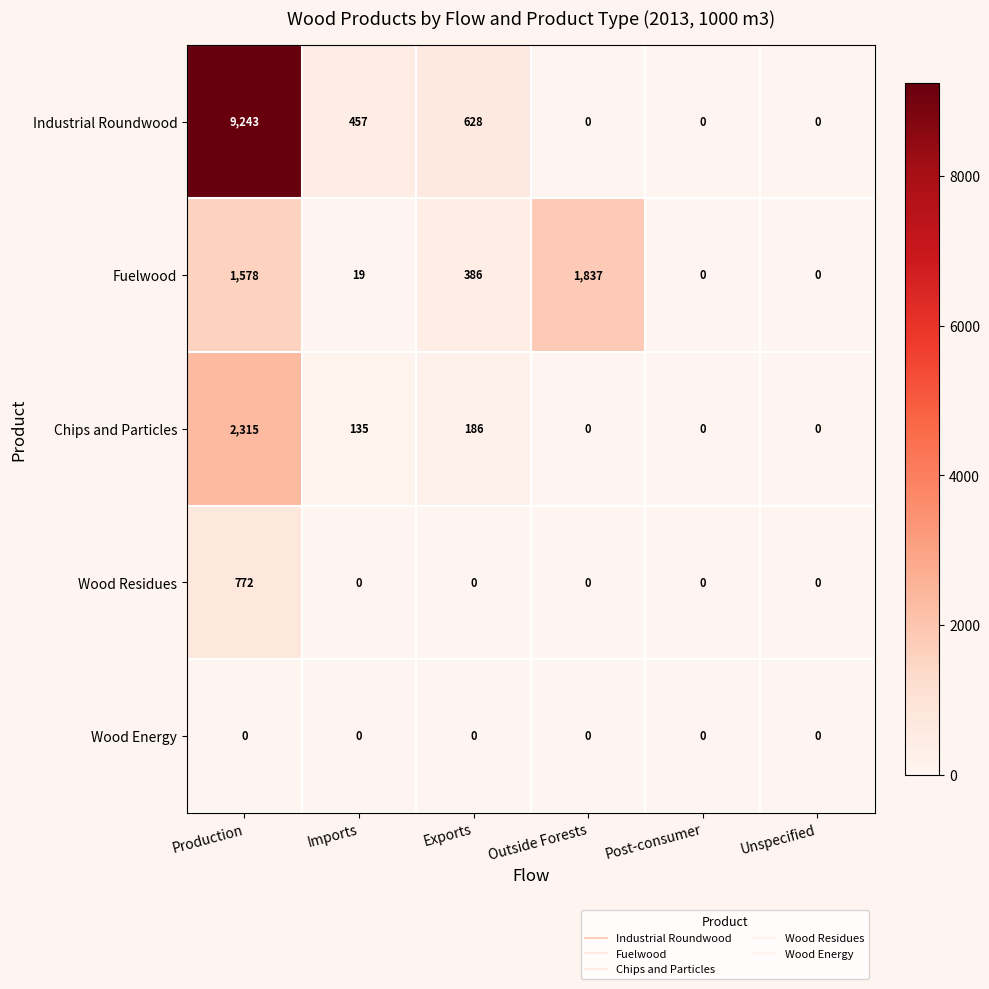

How many categories are shown in the chart?

6